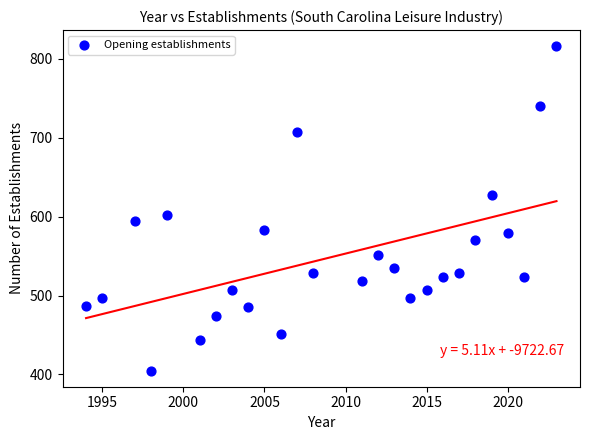

What Y value in the scatter plot is closest to 610?

602